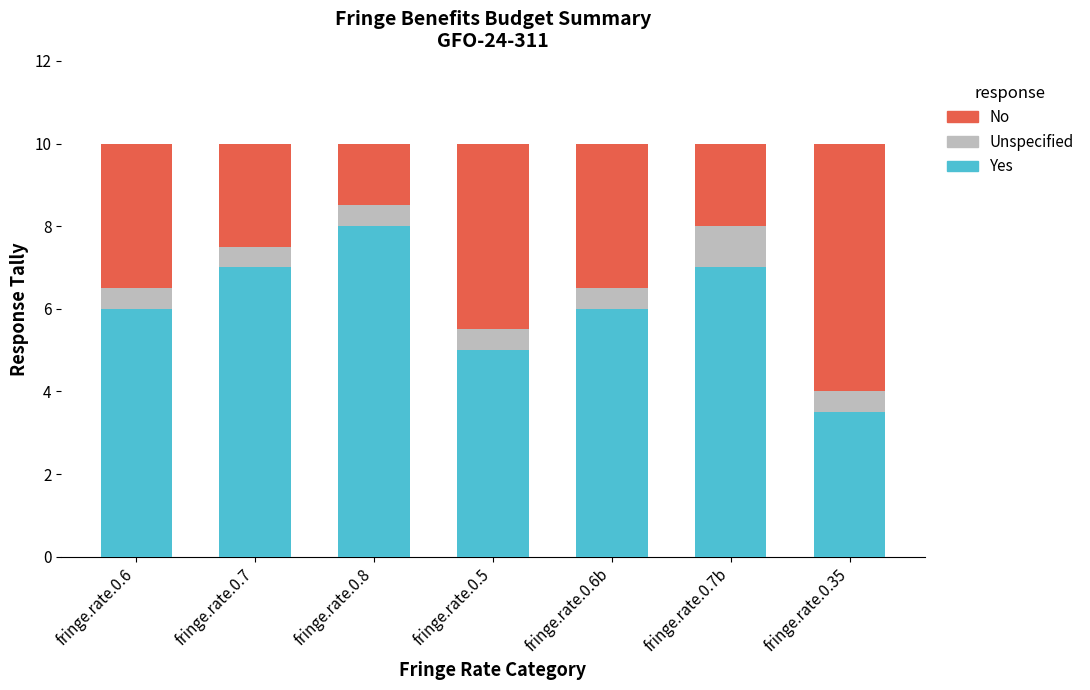

Reading left to right, what are the values for Yes?

fringe.rate.0.6=6.0	fringe.rate.0.7=7.0	fringe.rate.0.8=8.0	fringe.rate.0.5=5.0	fringe.rate.0.6b=6.0	fringe.rate.0.7b=7.0	fringe.rate.0.35=3.5